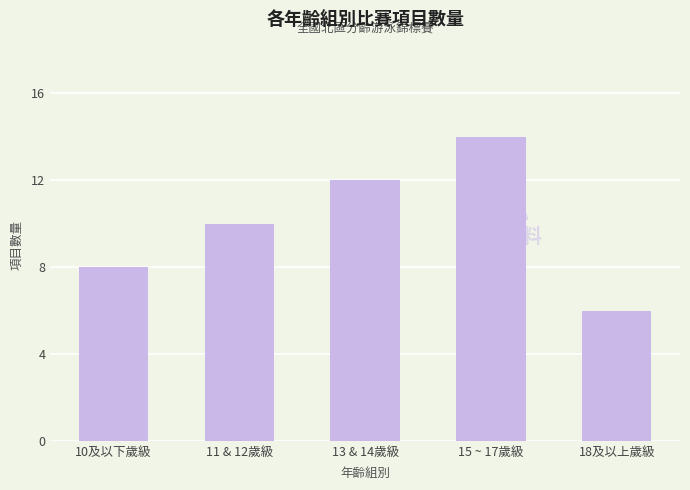

What is the sum of all values?

50